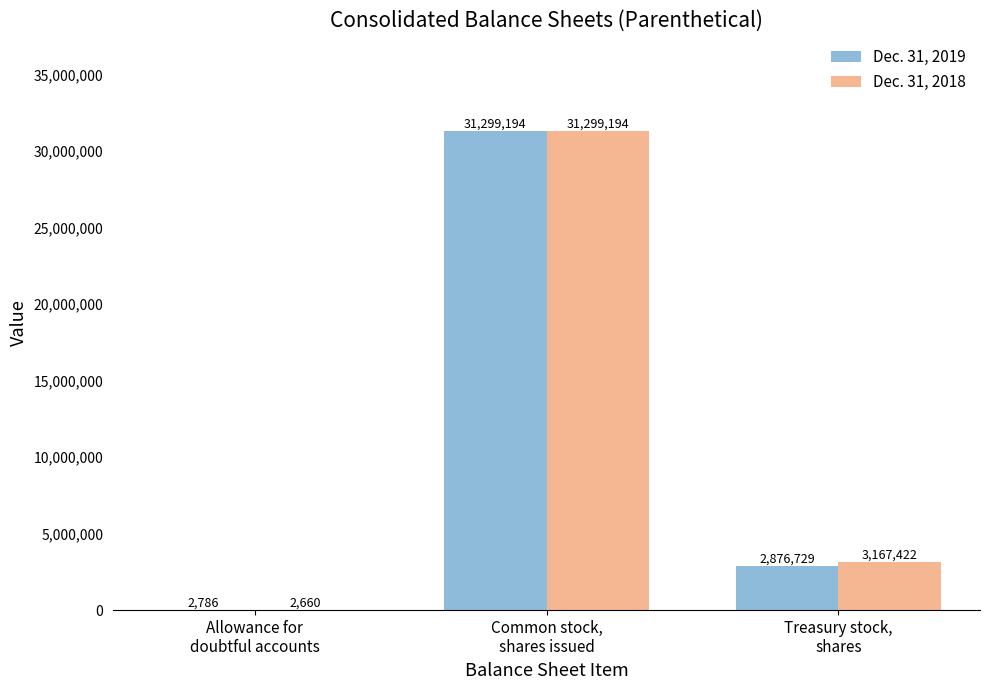

Which label corresponds to the largest value in the chart?

Common stock,
shares issued